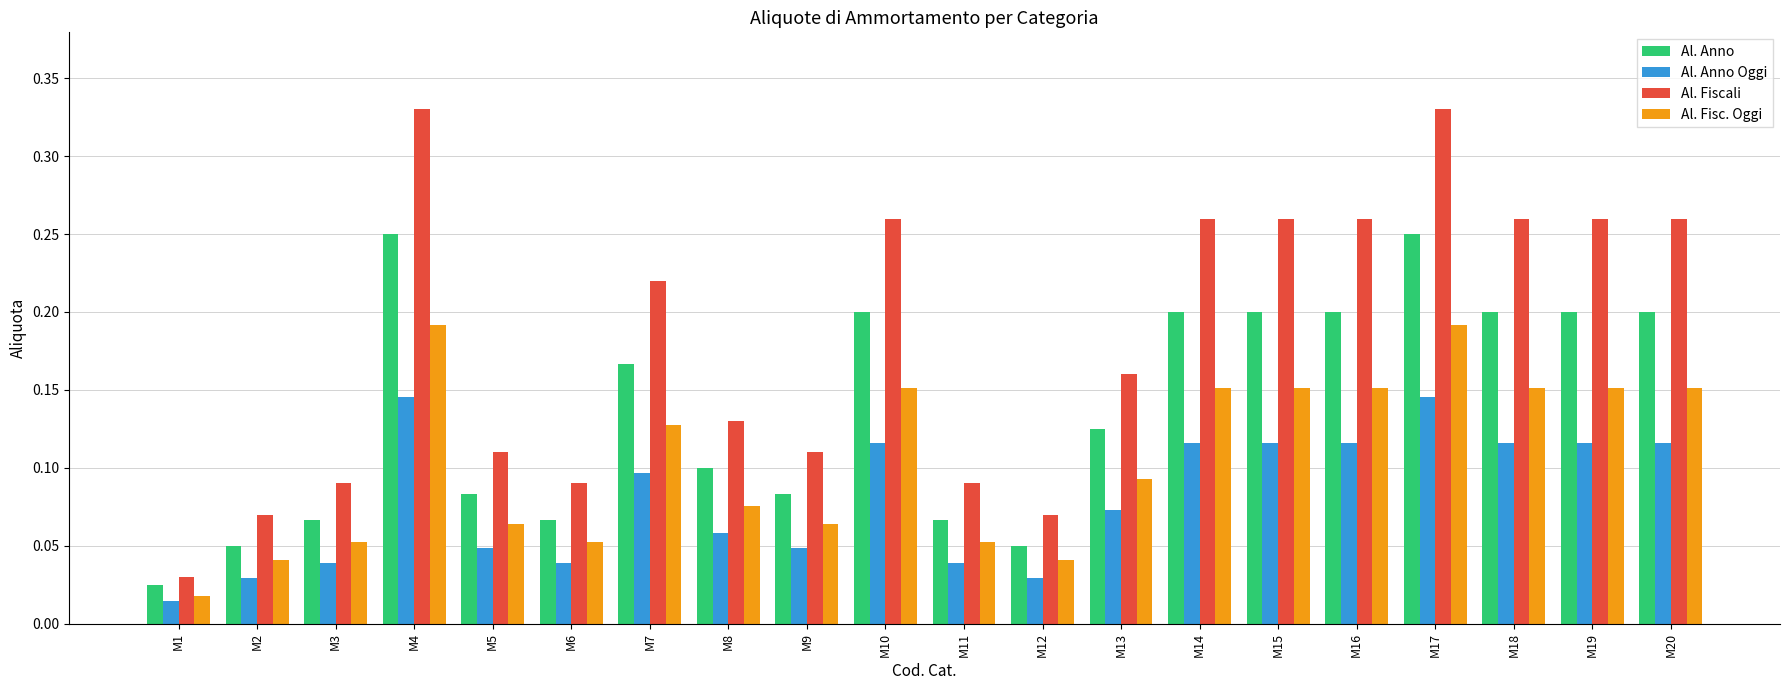

What is the sum of all Al. Anno values?

2.8